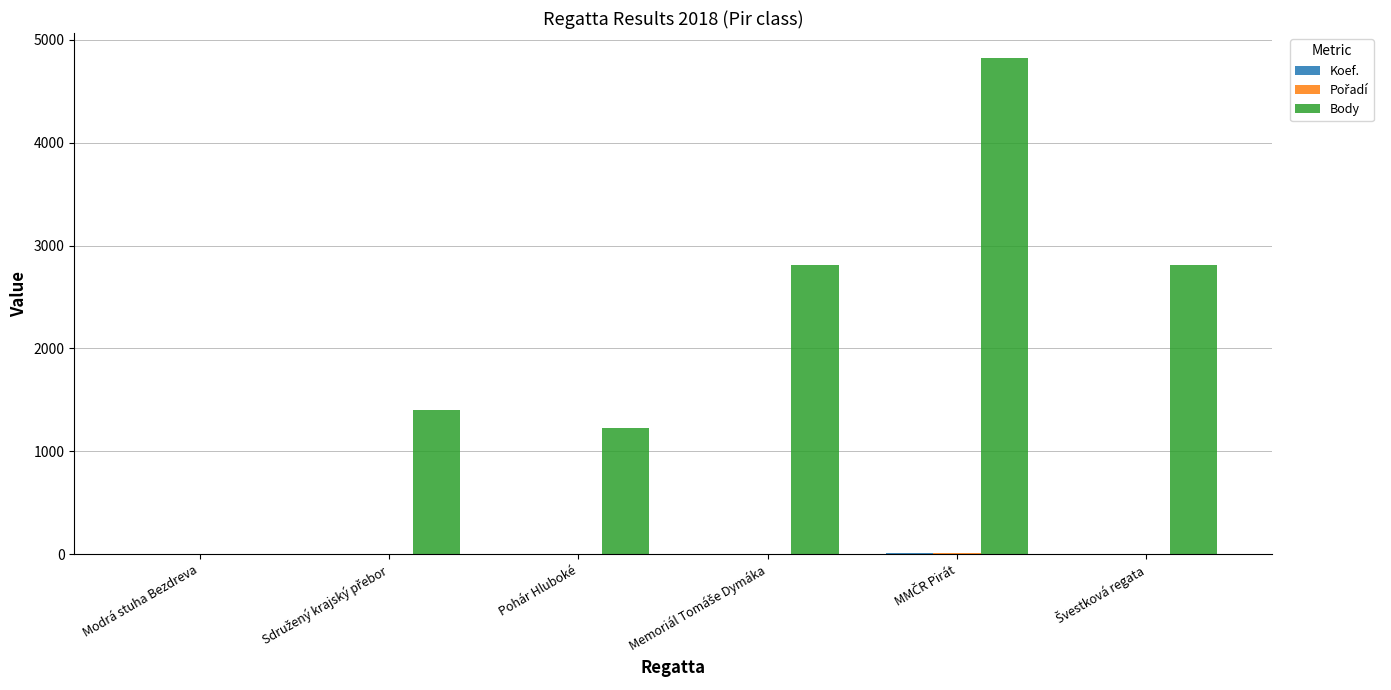

What is the highest value of the Body series?

4824